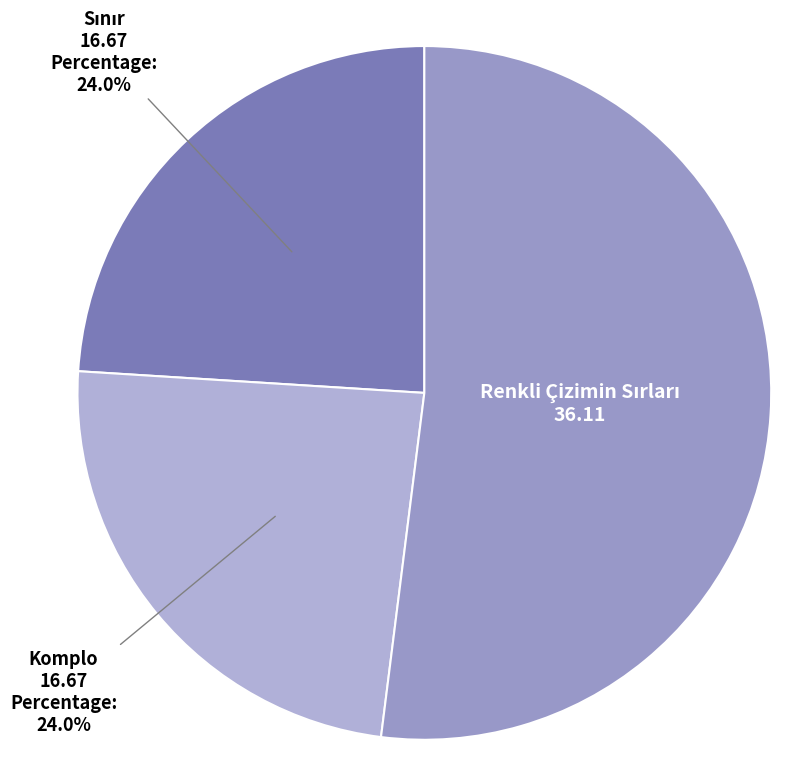

How many segments does this pie chart have?

3